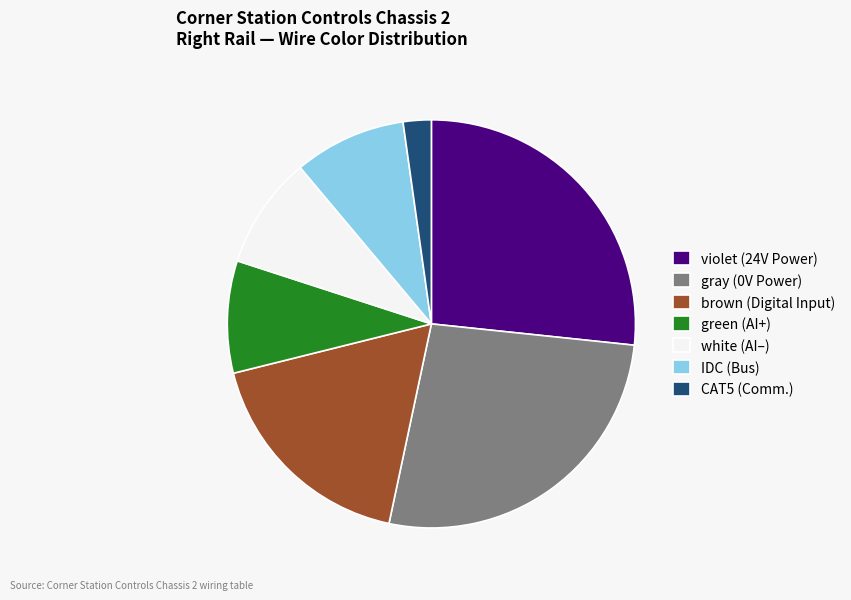

Between violet (24V Power) and white (AI–), which is larger?

violet (24V Power)